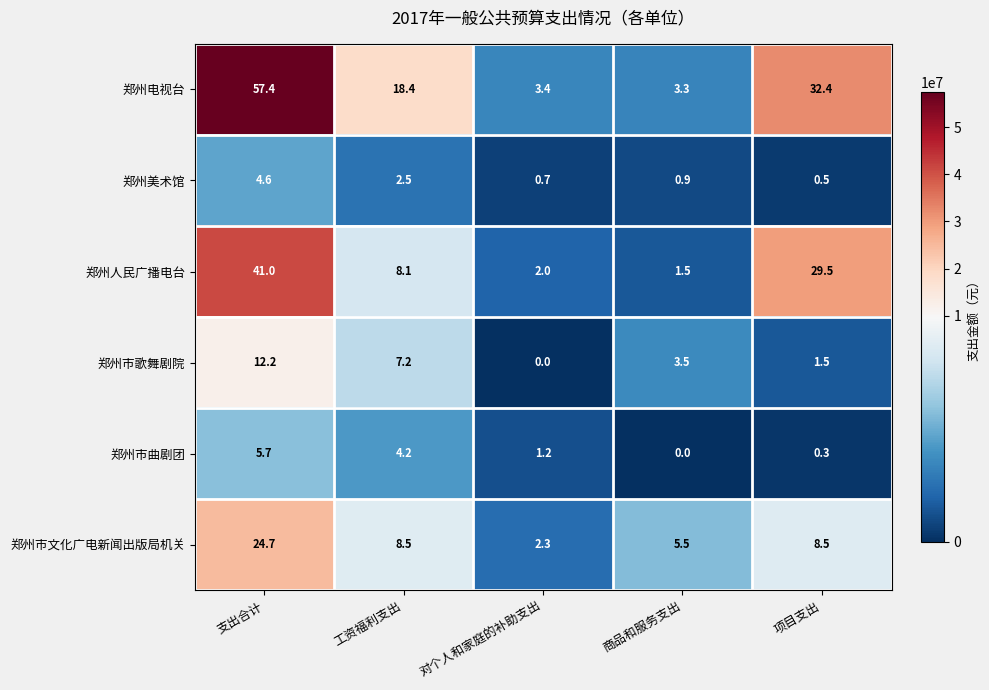

What is the total value across all series at 项目支出?

72.7